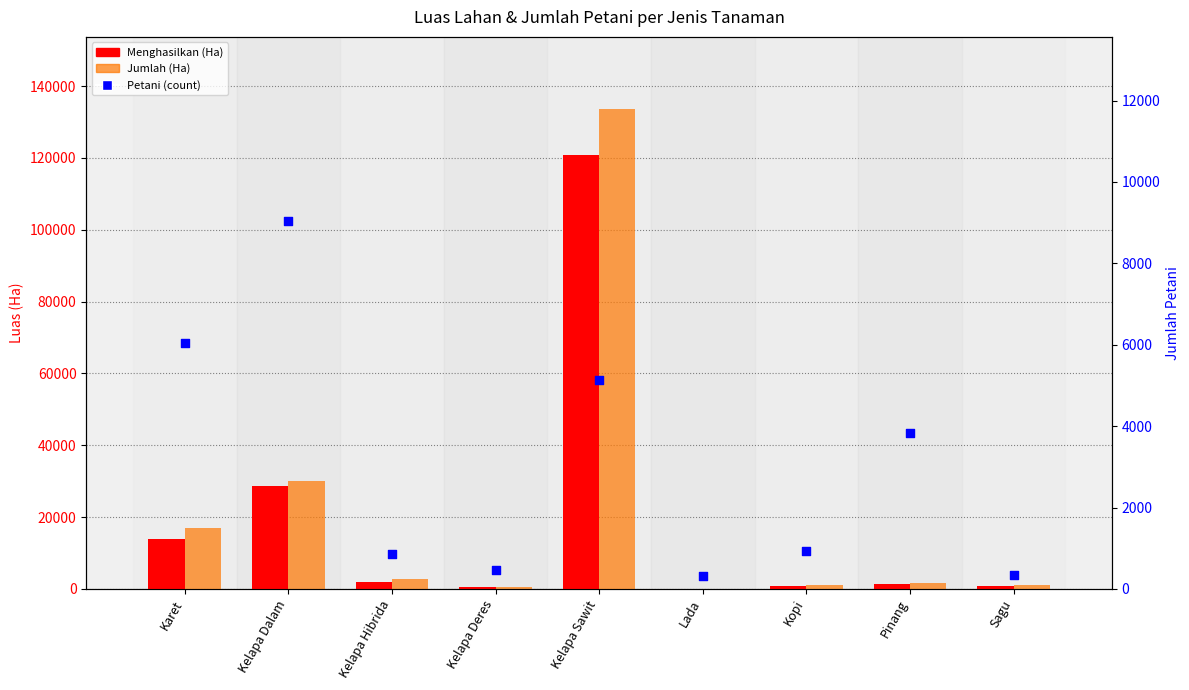

Which series has the largest total across all categories?

Jumlah (Ha)